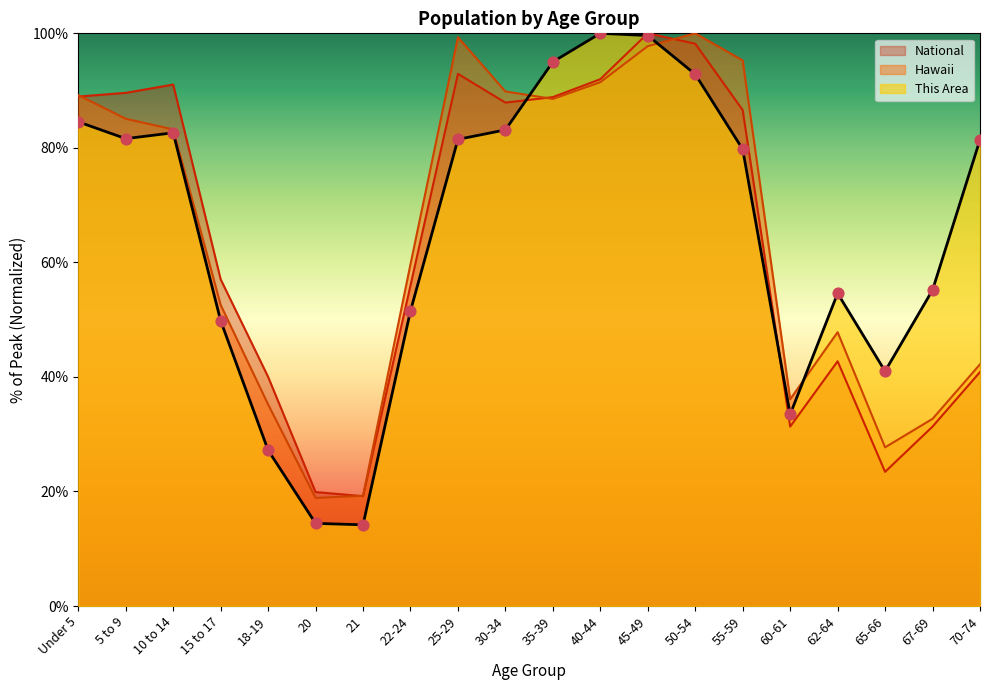

Is the value of This Area at 67-69 greater than the value of National at 30-34?

No